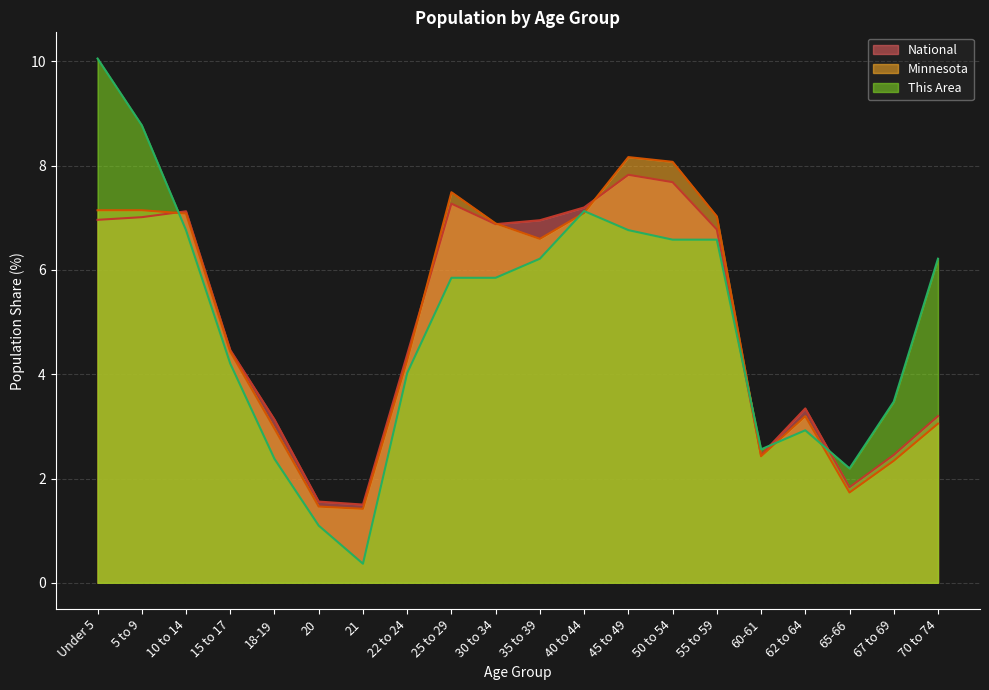

Count the number of categories in the chart.

20